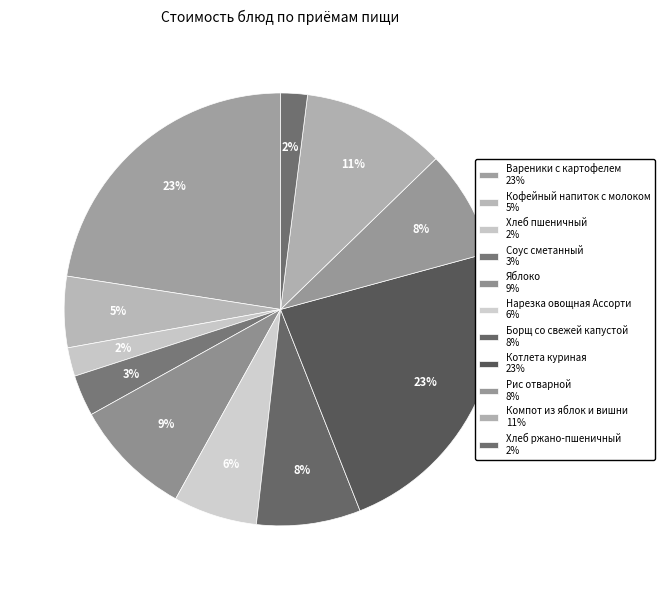

How many slices are in this pie chart?

11